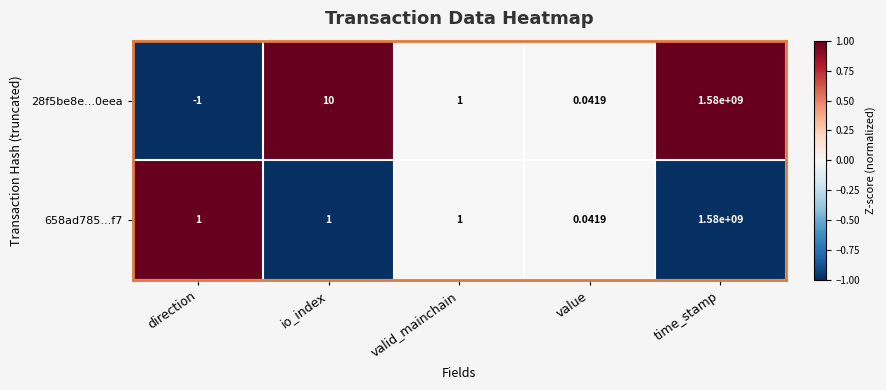

How many values in the 28f5be8e...0eea series exceed 0?

2